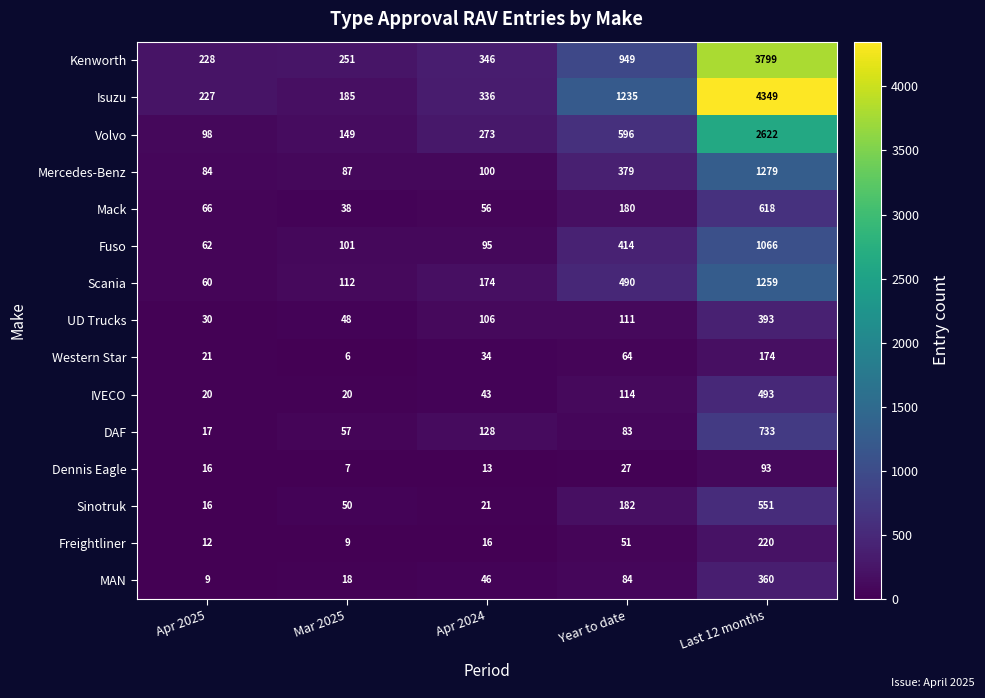

What value does the Kenworth series have at Last 12 months, to the nearest 10?

3800